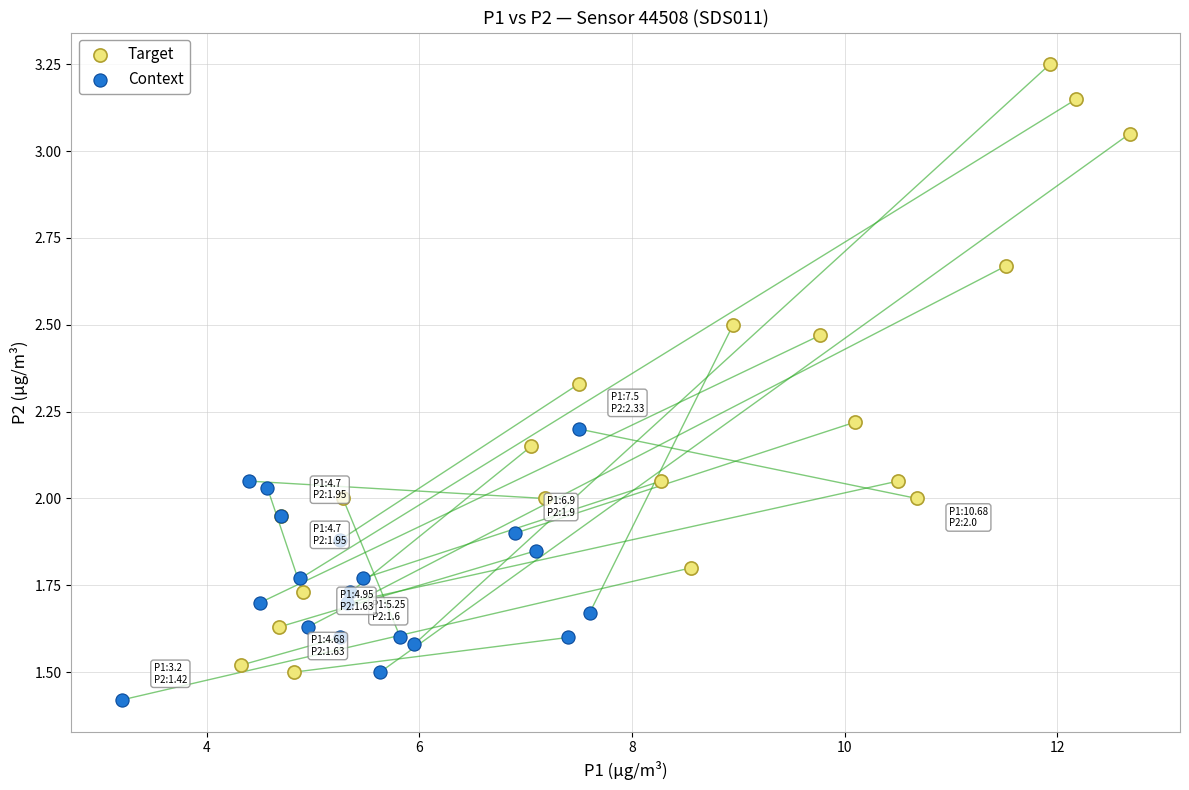

Which series has the widest spread of Y values?

Target